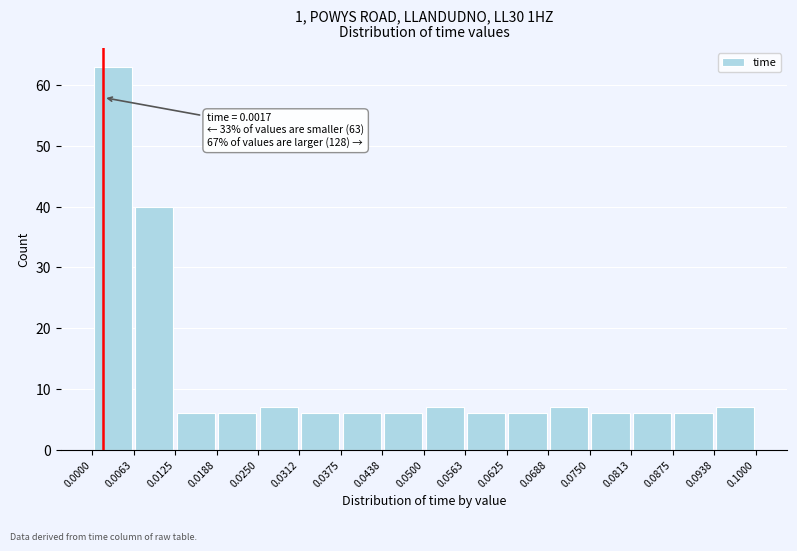

Over which range of the x-axis is the bar tallest?

0.0000 to 0.0063